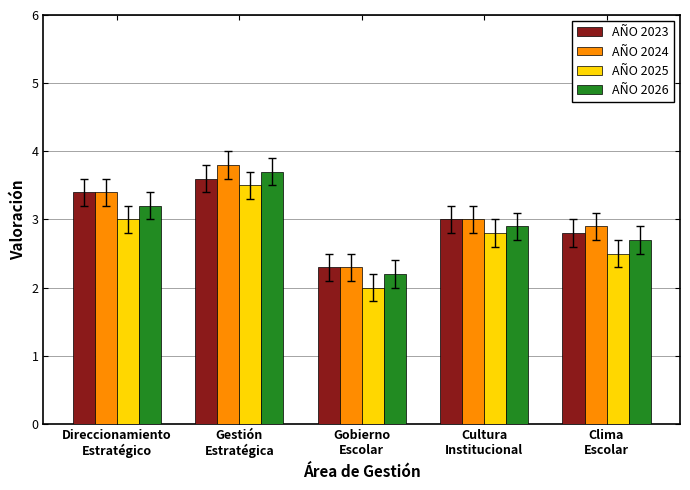

What position from the right is Direccionamiento
Estratégico?

5